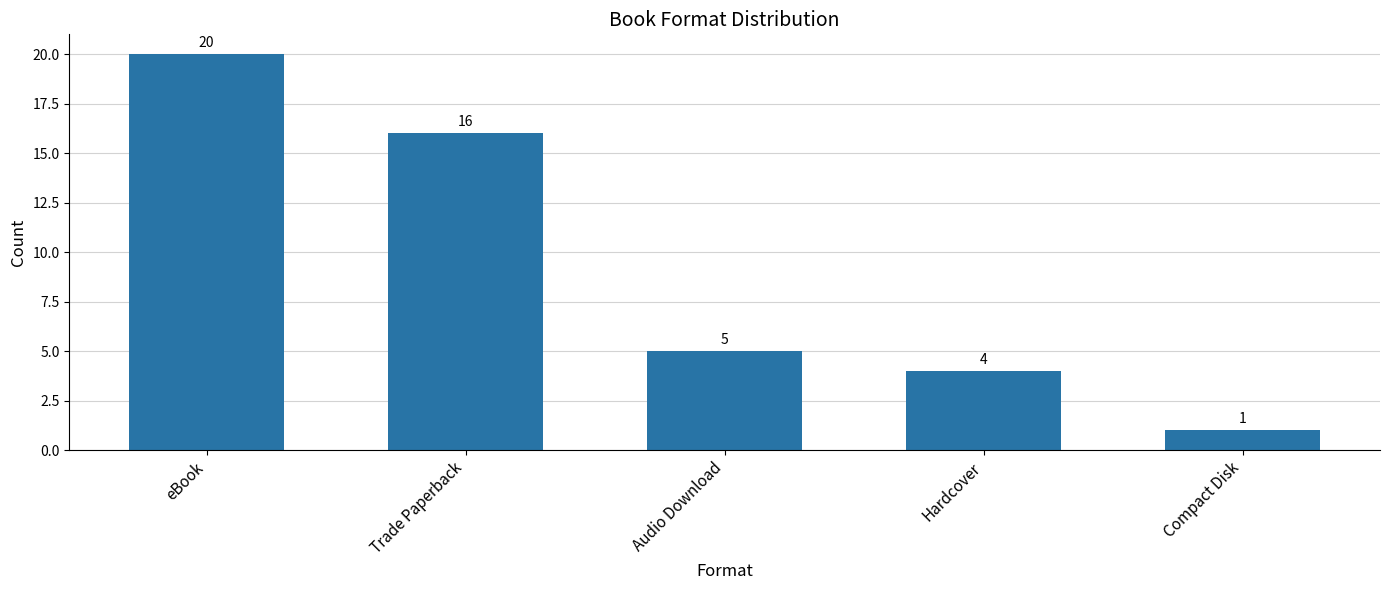

Rank the categories by value from highest to lowest.

eBook, Trade Paperback, Audio Download, Hardcover, Compact Disk